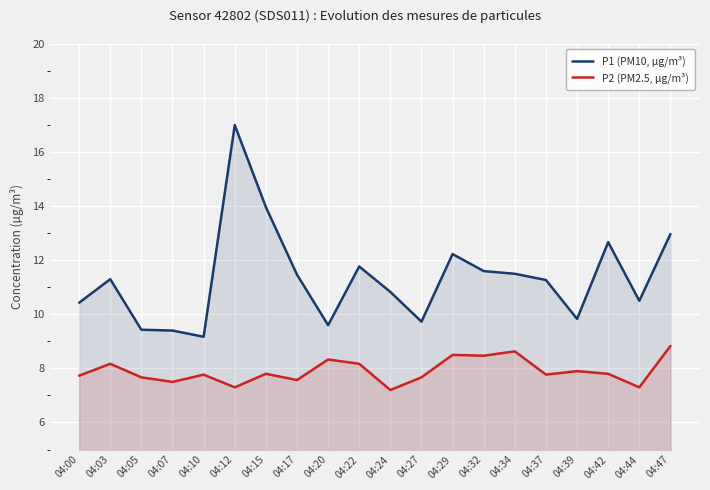

The value of P2 (PM2.5, µg/m³) at 04:10 is 7.8. True or false?

True